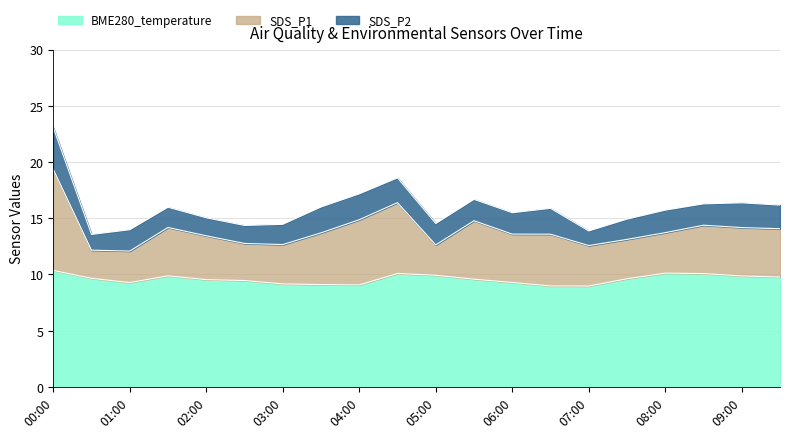

Is the value of SDS_P2 at 01:00 greater than the value of SDS_P1 at 02:30?

No